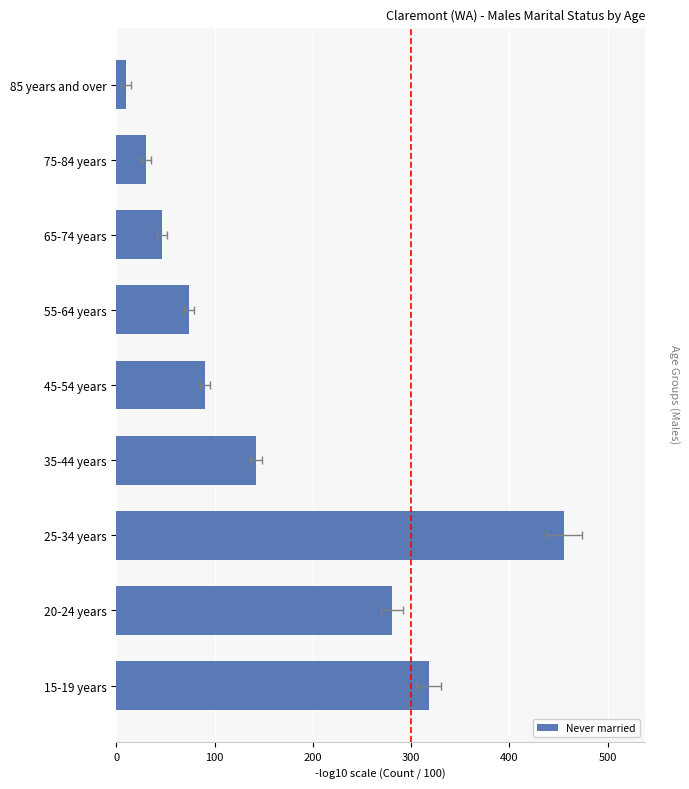

Reading left to right, transcribe all the data shown in this chart.

318	280	456	142	90	74	46	30	10